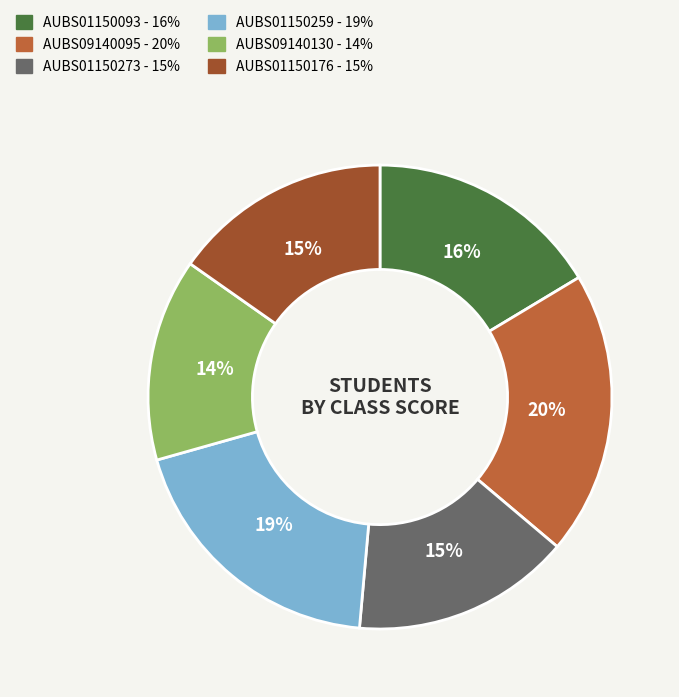

Which slice is the largest?

AUBS09140095